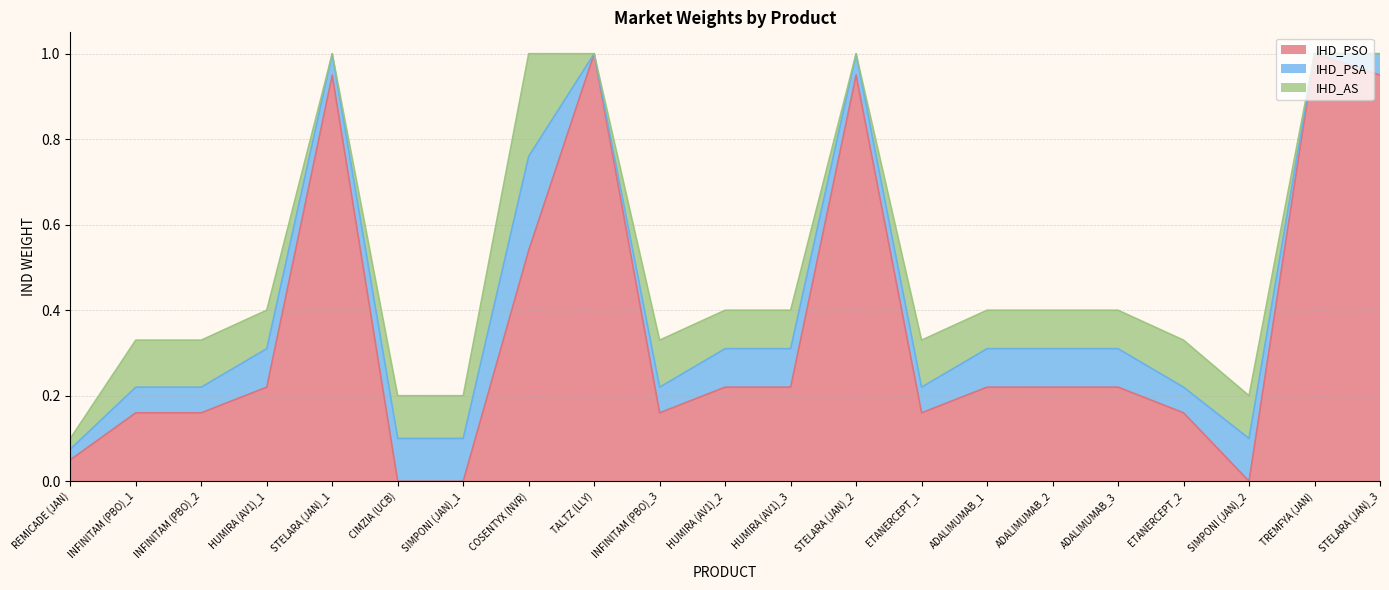

What position from the left is ADALIMUMAB_2?

16